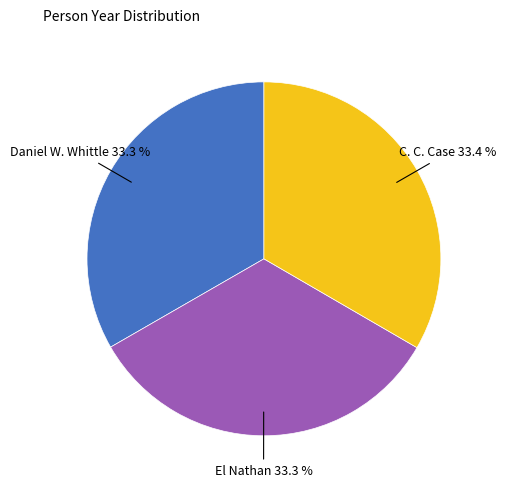

The C. C. Case slice represents 33% of the pie. True or false?

True